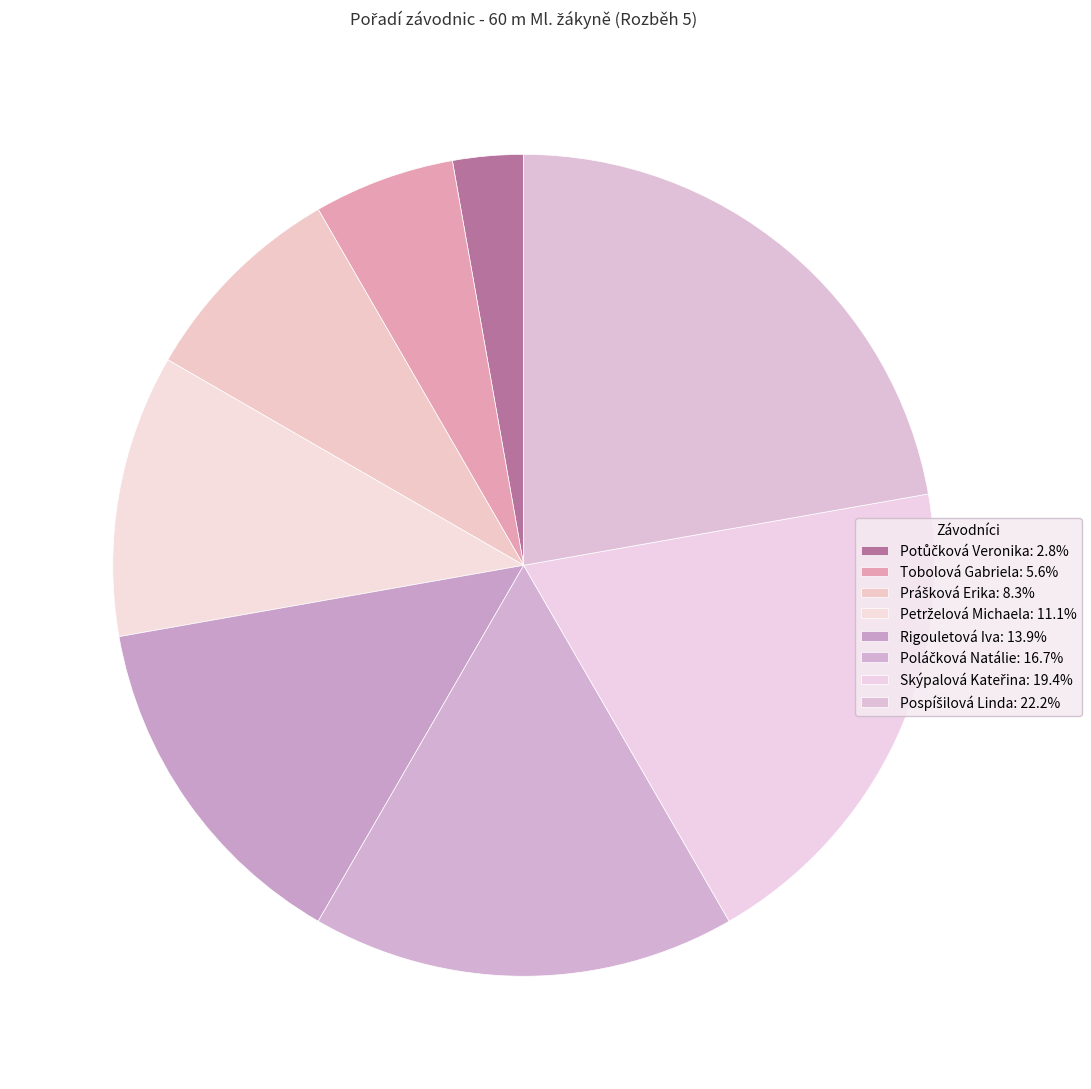

What is the change in value from Prášková Erika to Petrželová Michaela?

+1